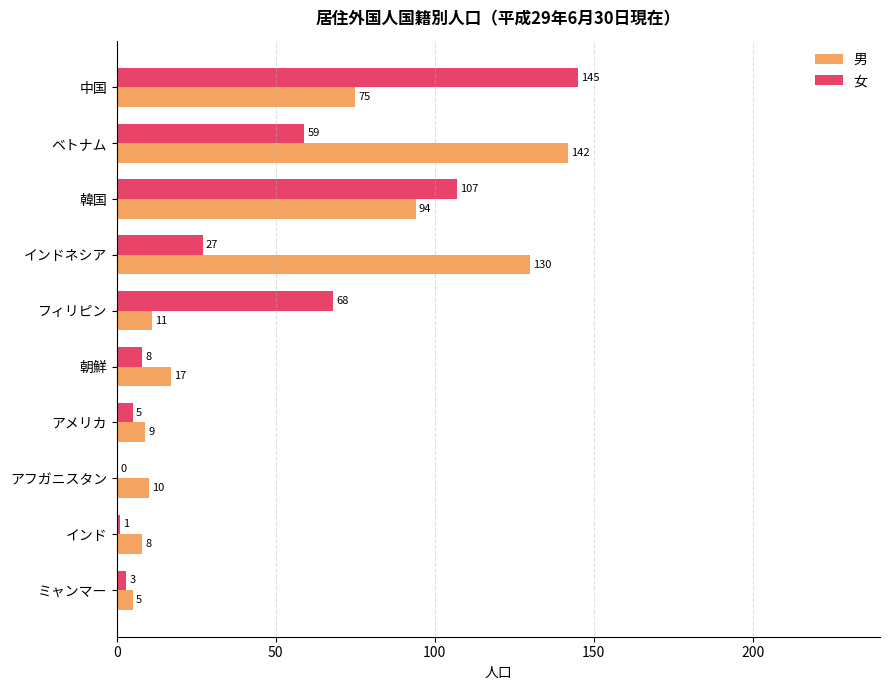

How many distinct data groups are displayed?

2